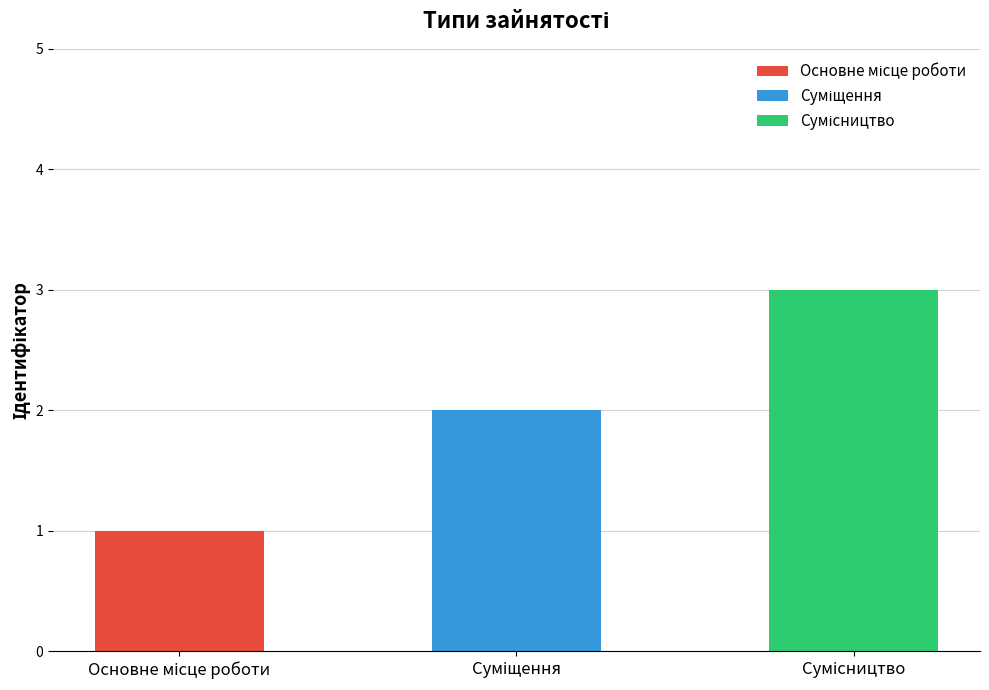

Are the bars horizontal?

No